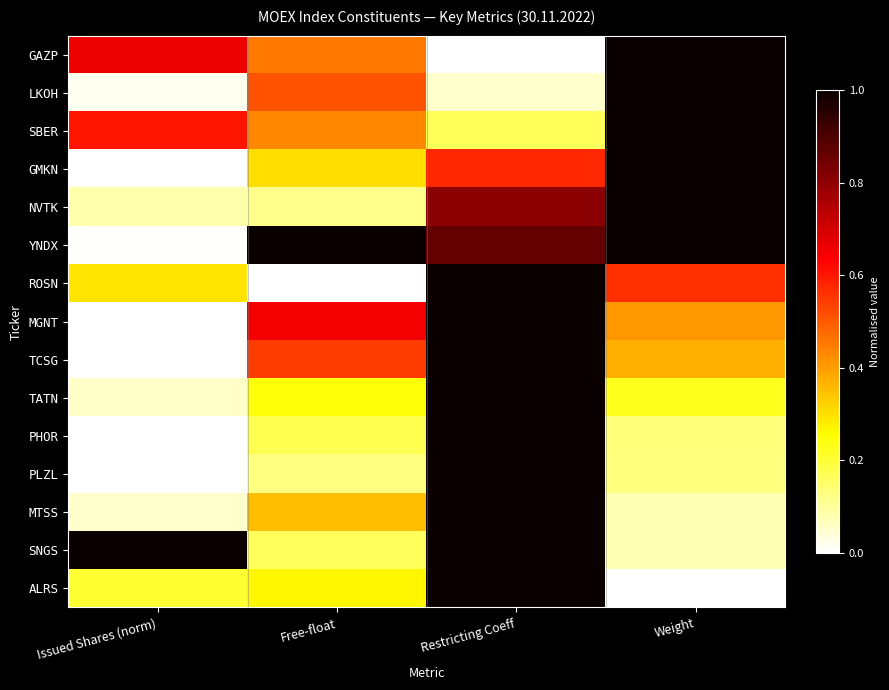

Between Restricting Coeff and Issued Shares (norm), which is larger?

Issued Shares (norm)